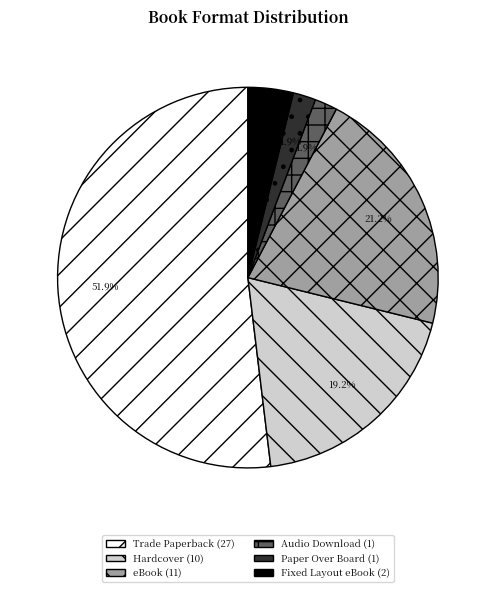

Which slice is the largest?

Trade Paperback